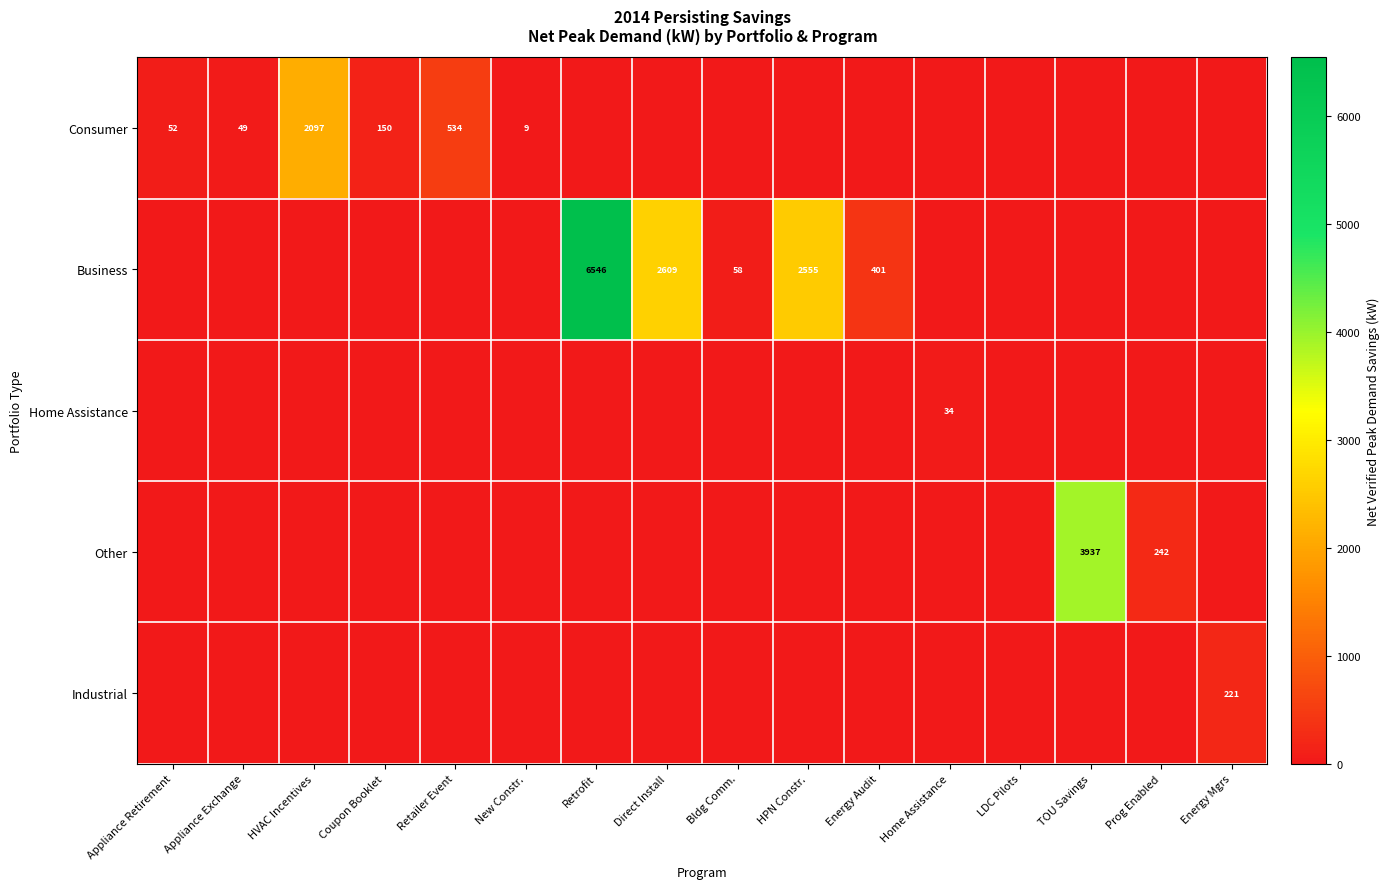

The Business series shows 884 at HPN Constr.. True or false?

False